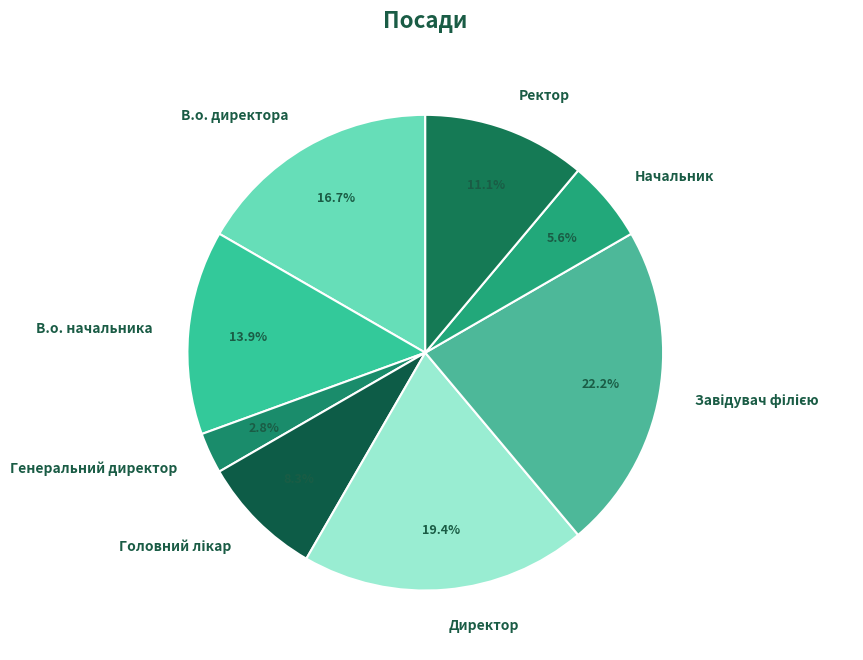

Is the sum of В.о. начальника and Начальник greater than half?

No